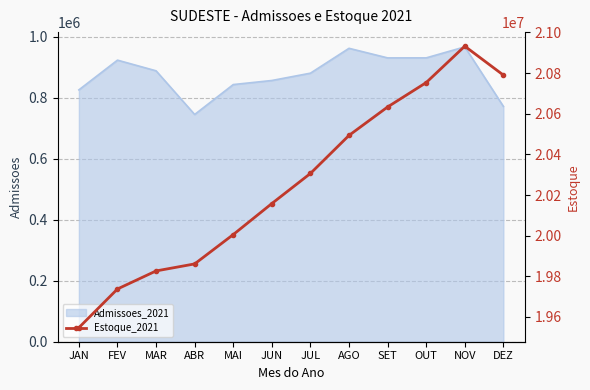

The Admissoes_2021 series shows 856807 at JUN. True or false?

True